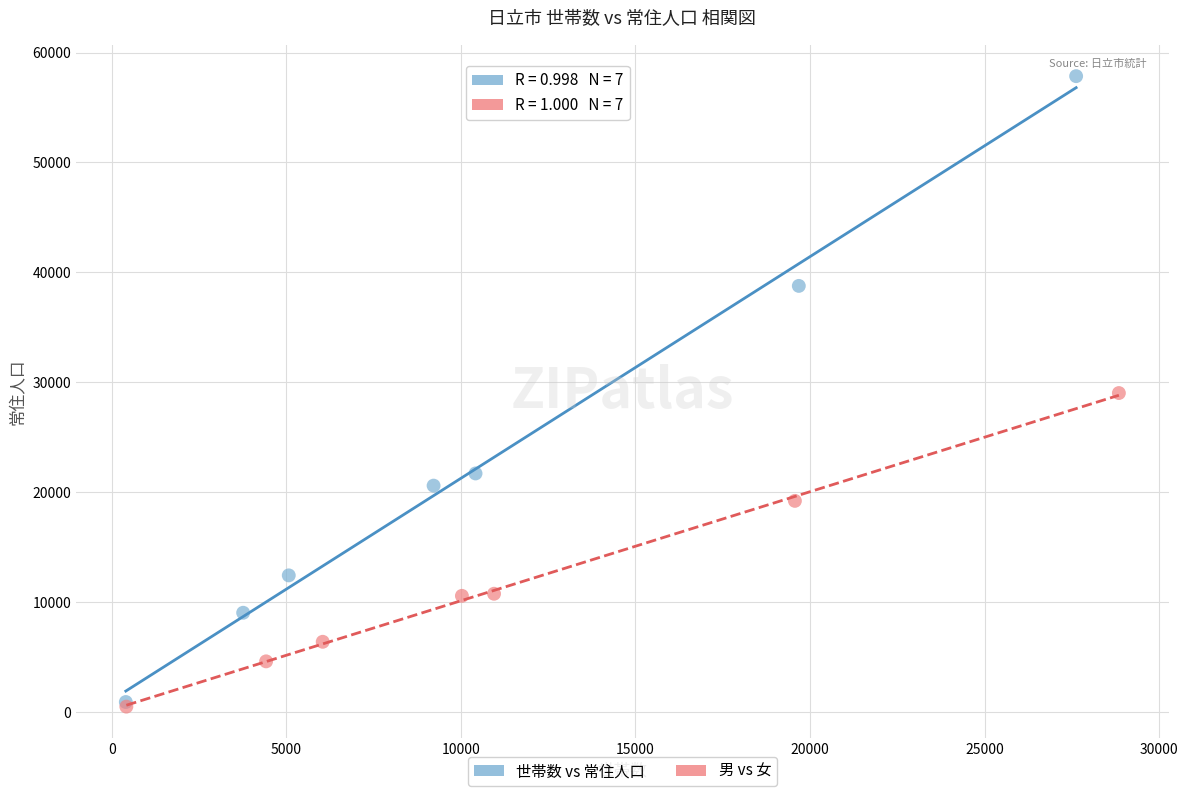

Which series has the largest Y range (max minus min)?

世帯数 vs 常住人口